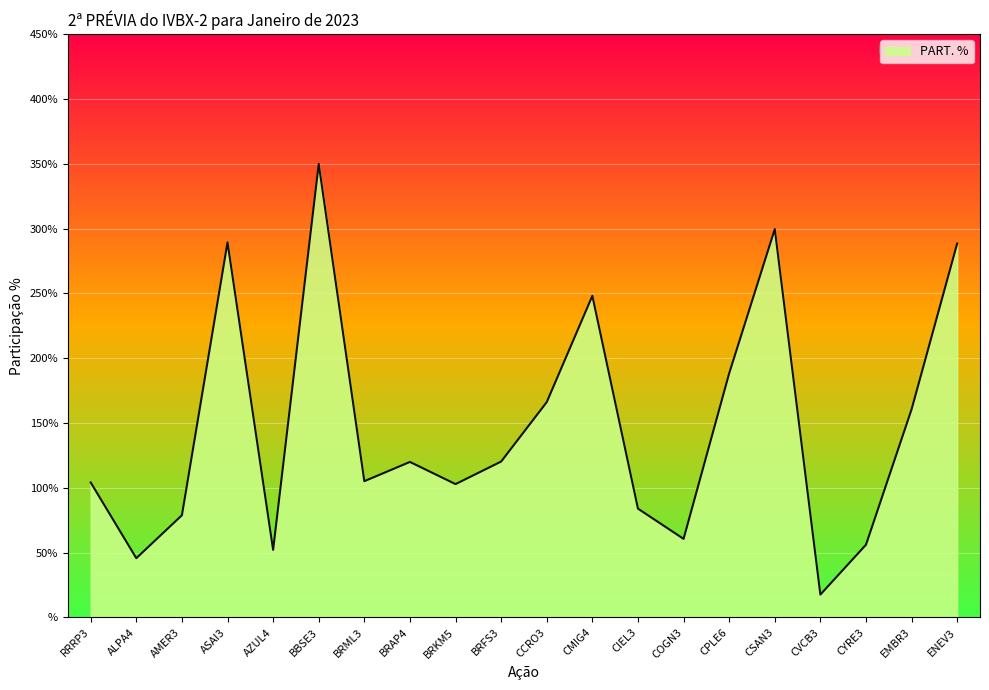

What is the maximum value shown in the chart?

3.5